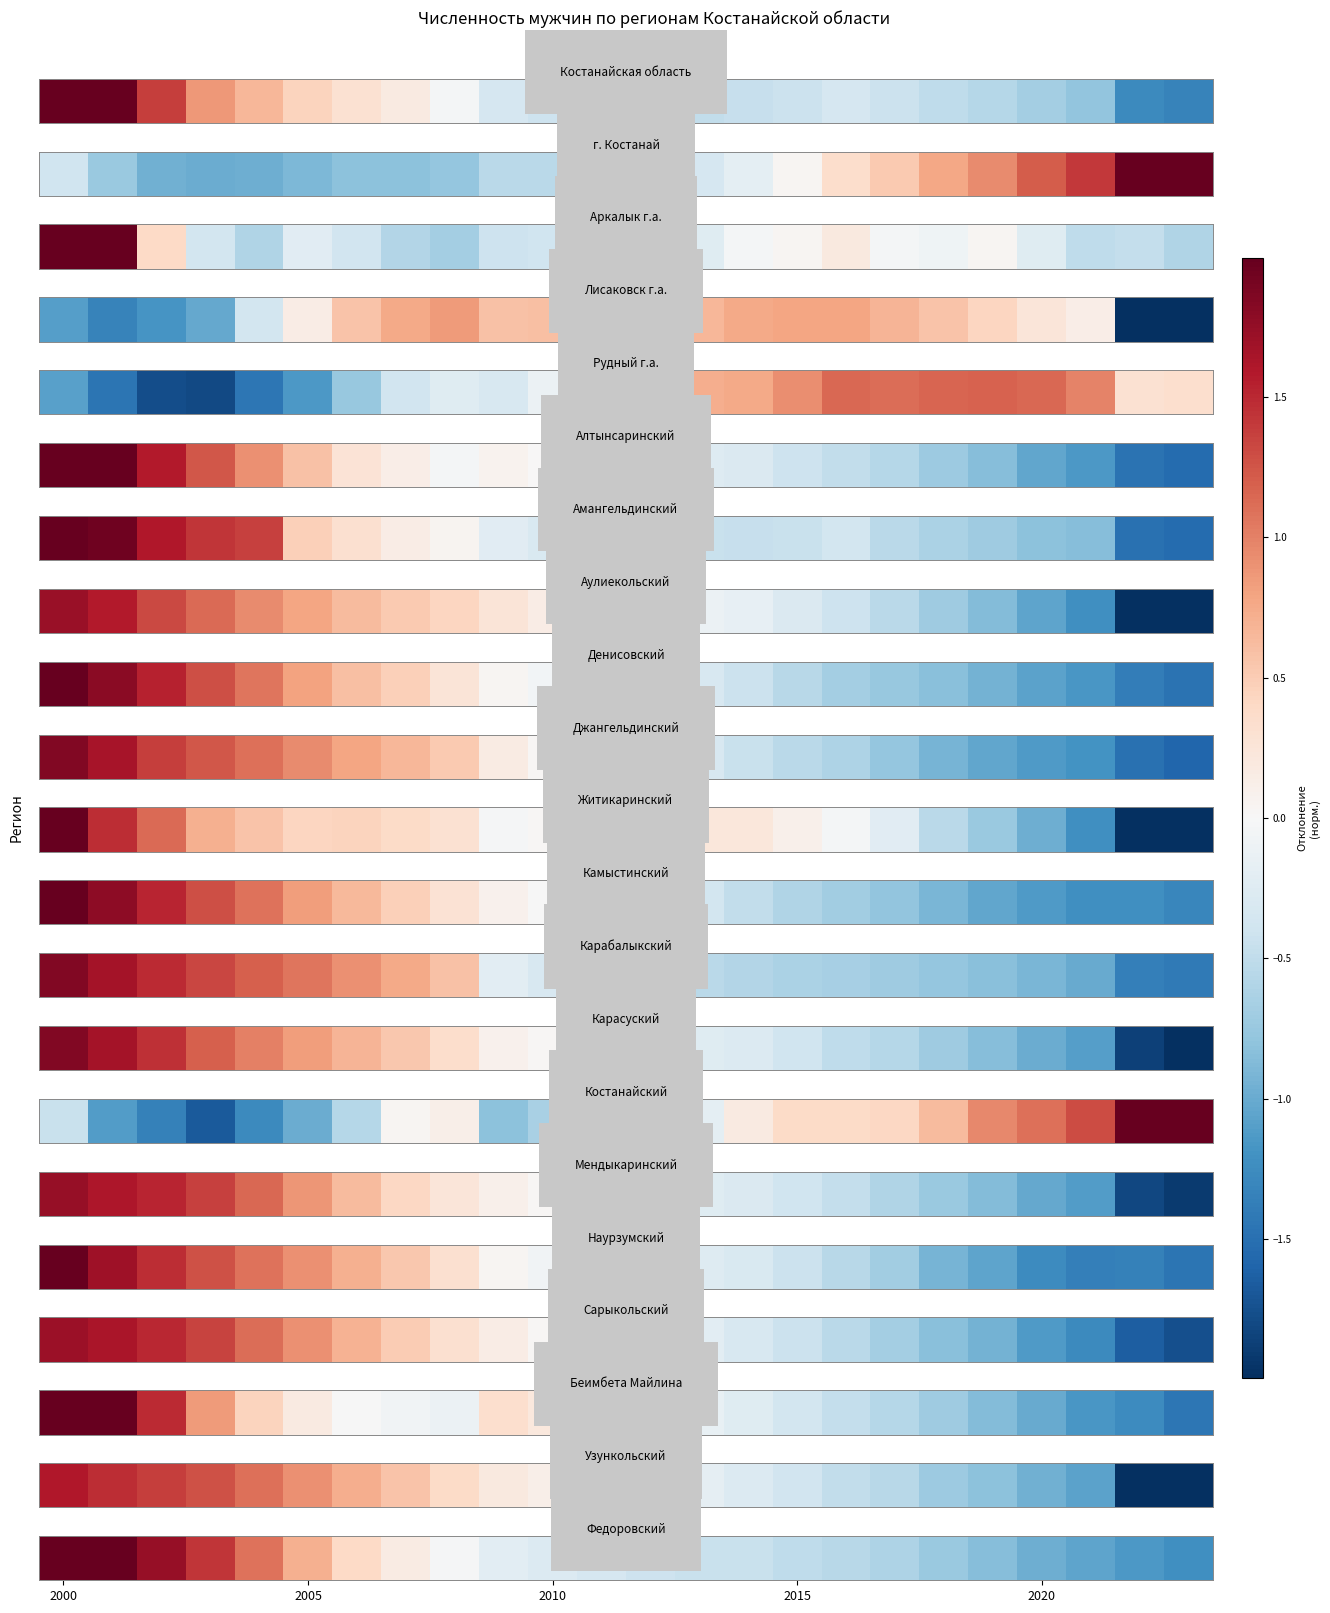

Reading left to right, extract all data points from this chart.

2.2	2.0	1.7	1.4	1.1	0.7	0.4	0.2	-0.0	-0.2	-0.3	-0.3	-0.4	-0.4	-0.4	-0.5	-0.6	-0.6	-0.7	-0.8	-1.0	-1.0	-1.1	-1.2